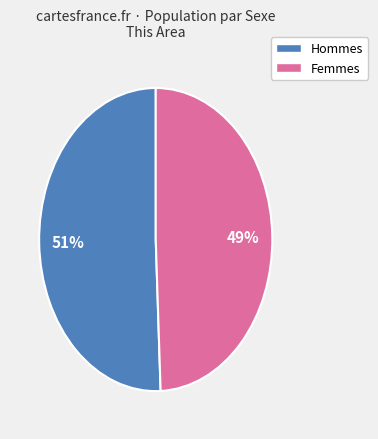

To the nearest percent, what is the average slice percentage?

50%